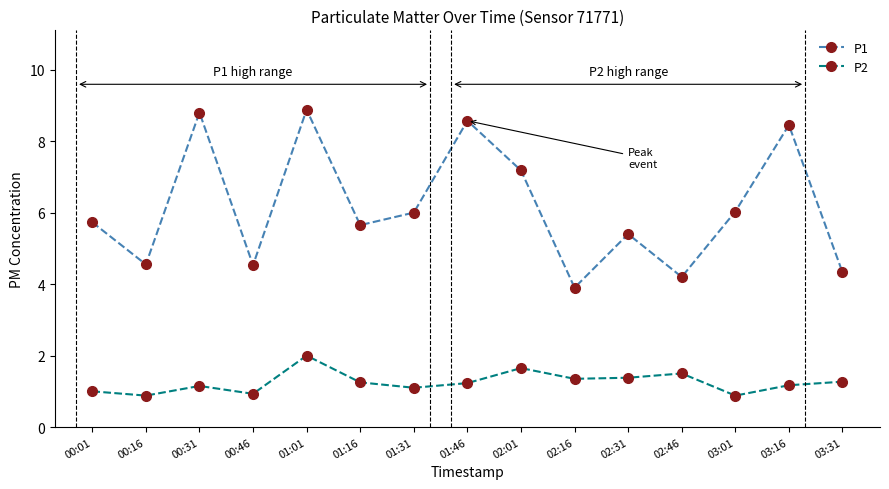

Which series has the widest spread of values?

P1